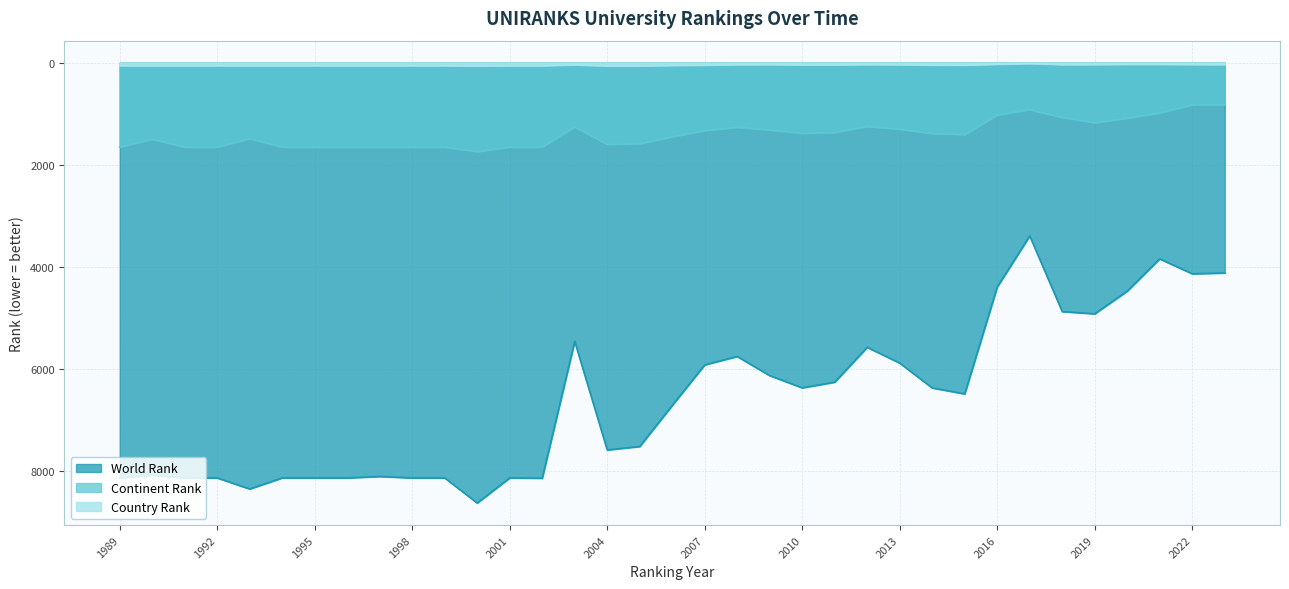

What is the total value across all series at 2006?

8213